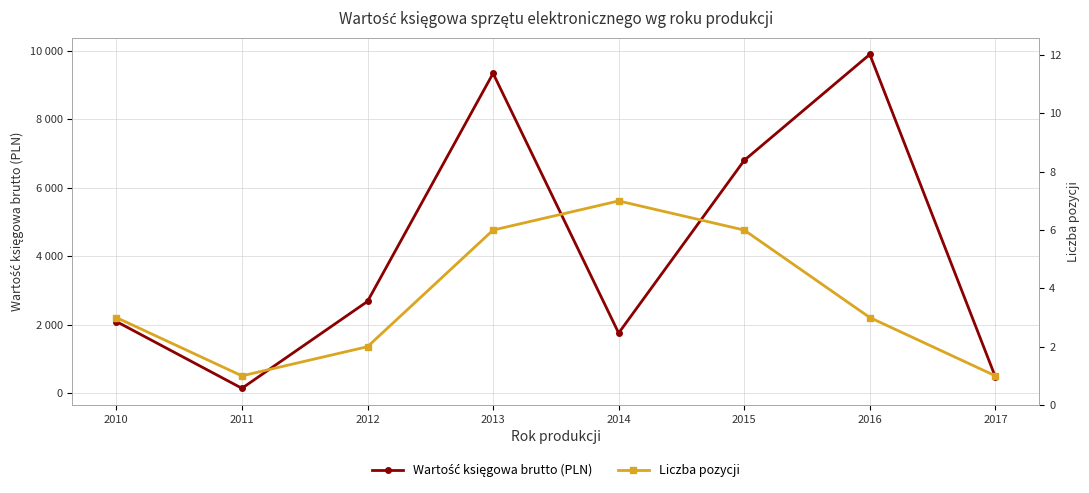

Reading left to right, extract all data points from this chart.

Wartość księgowa brutto (PLN): 2100.4	150.0	2687.4	9346.8	1763.6	6805.3	9900.0	480.9
Liczba pozycji: 3.0	1.0	2.0	6.0	7.0	6.0	3.0	1.0